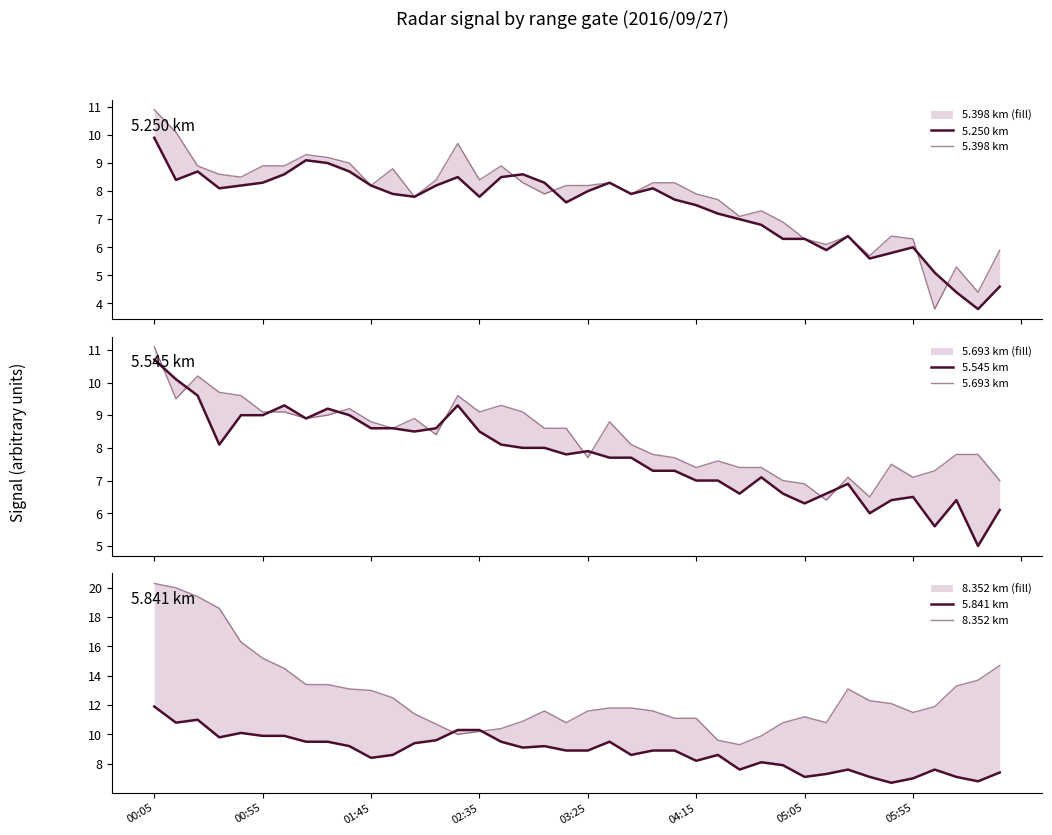

What is the lowest value of the 5.250 km series?

3.8